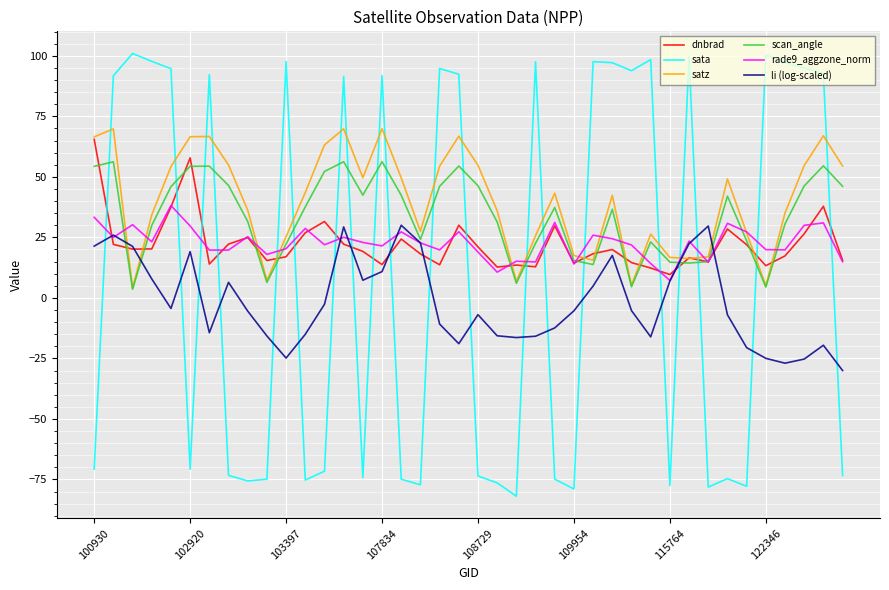

Is this an area chart (filled region under the line)?

No